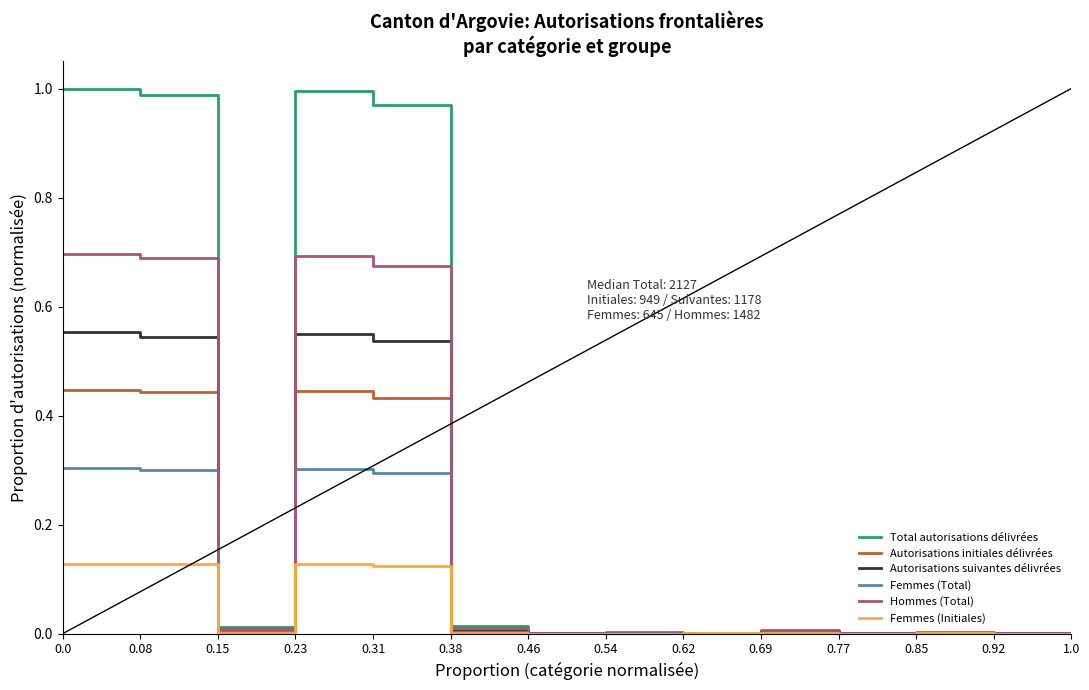

Does the chart have visible grid lines?

No